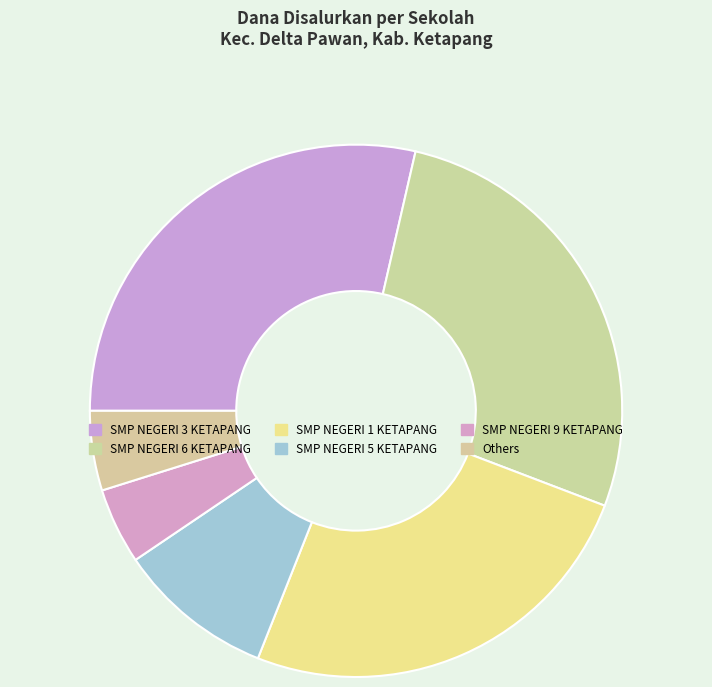

How many segments does this pie chart have?

6